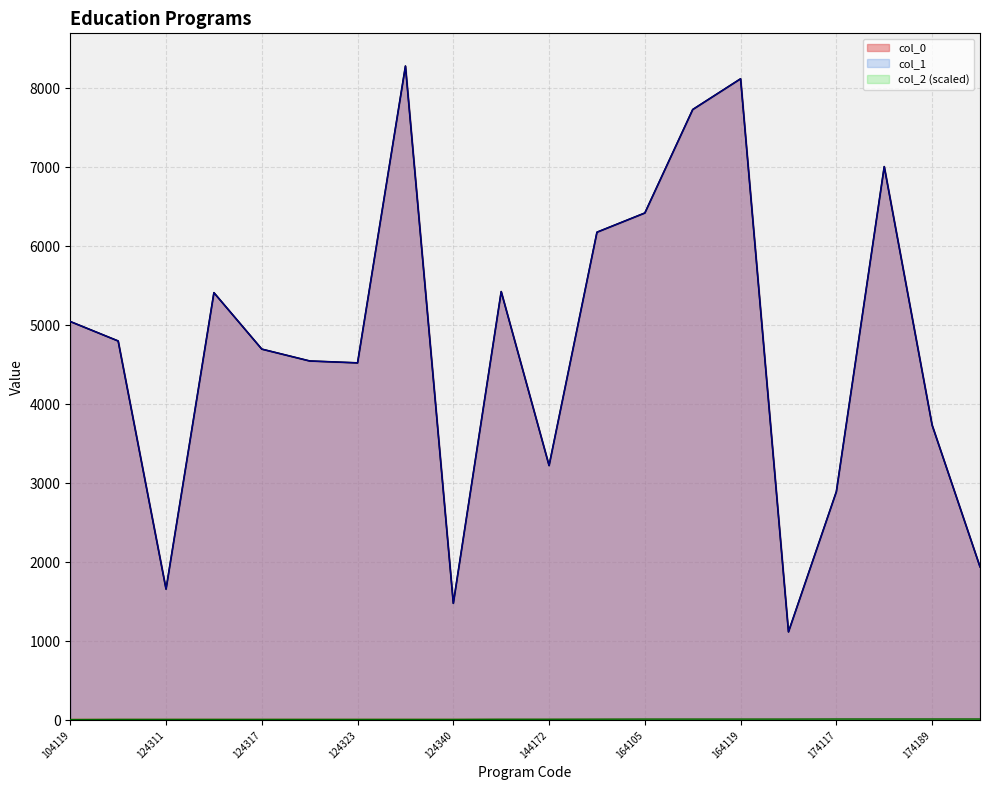

How many interior local peaks does the col_1 series have?

5